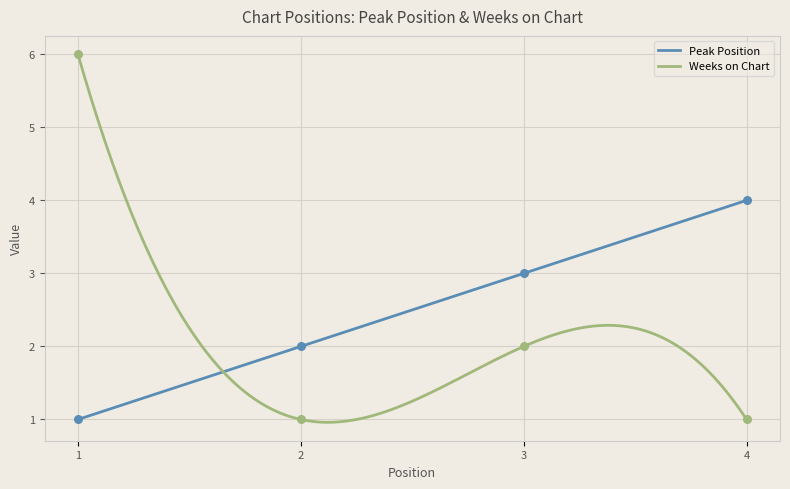

Which series contains the lowest Y value?

Peak Position